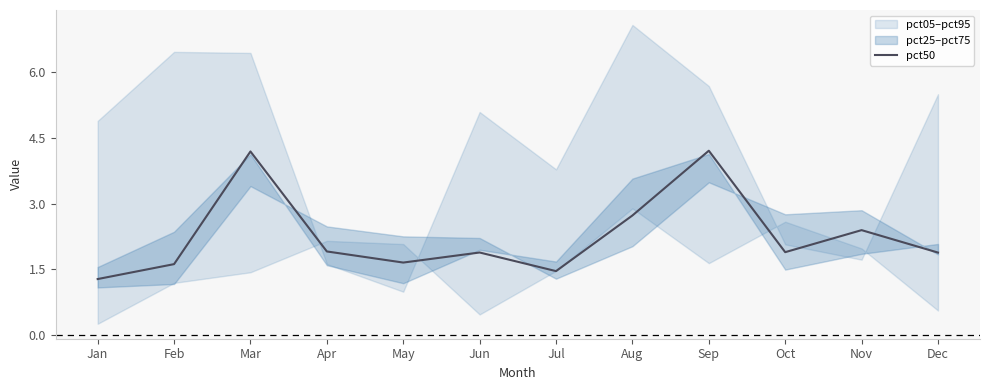

How many lines are shown in the chart?

1